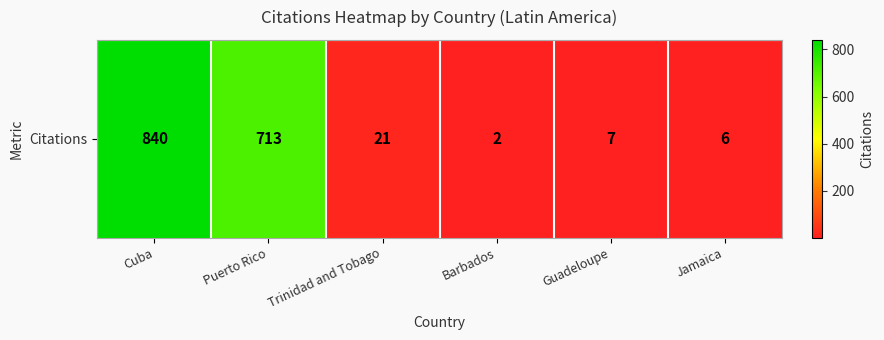

Which has a higher value, Barbados or Jamaica?

Jamaica